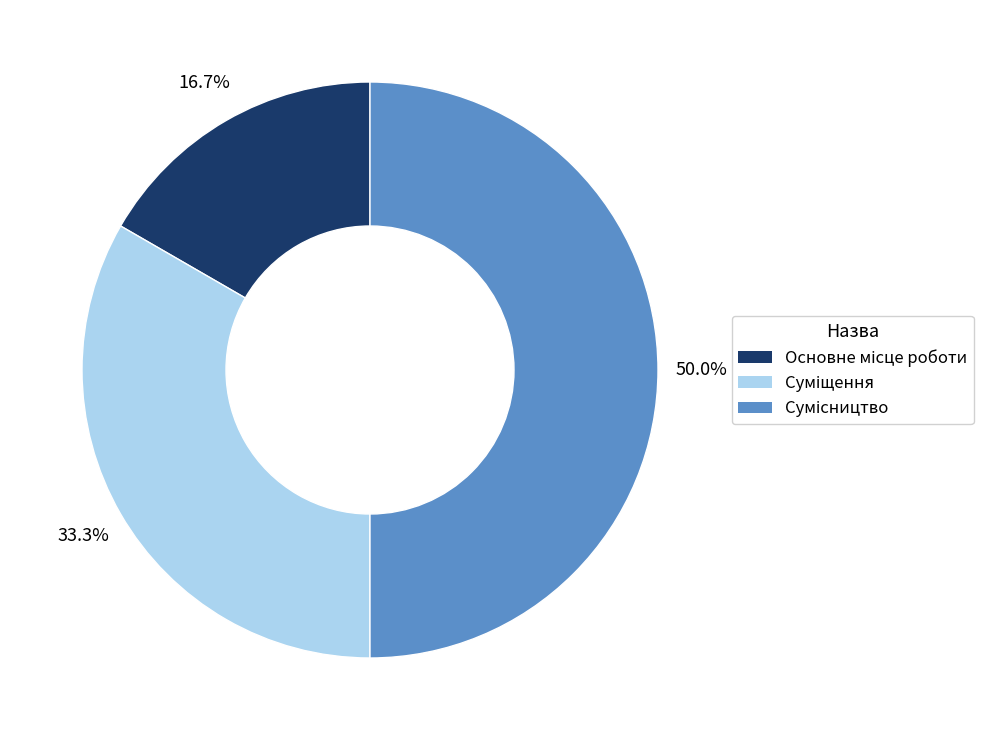

Between Суміщення and Основне місце роботи, which is larger?

Суміщення